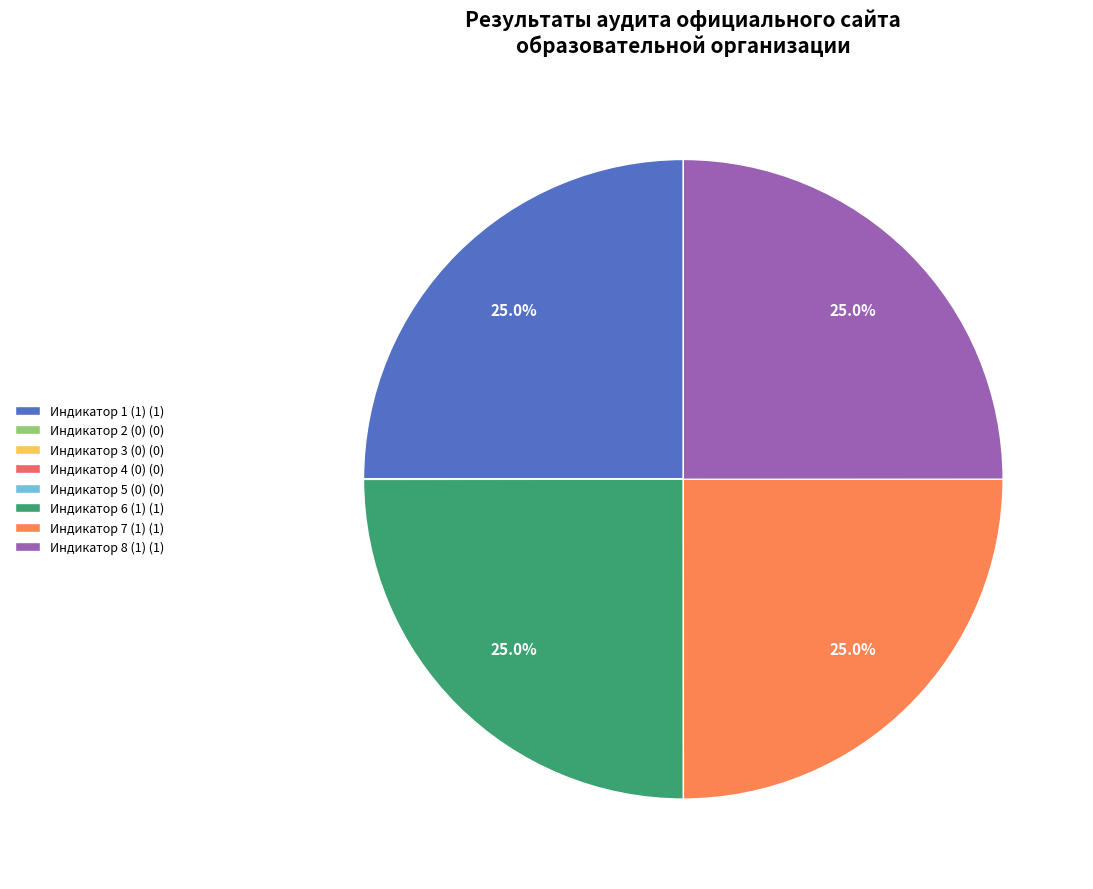

To the nearest percent, what is the difference between the largest and smallest slice percentages?

25%